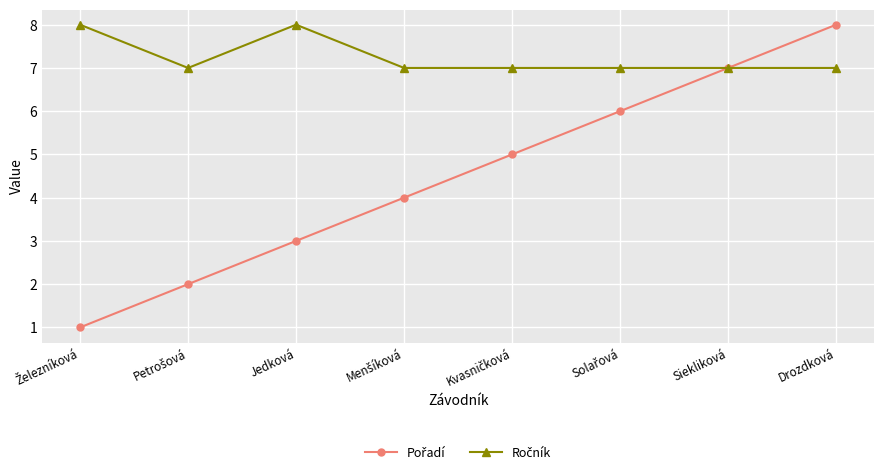

At which category is the sum across all series the highest?

Drozdková